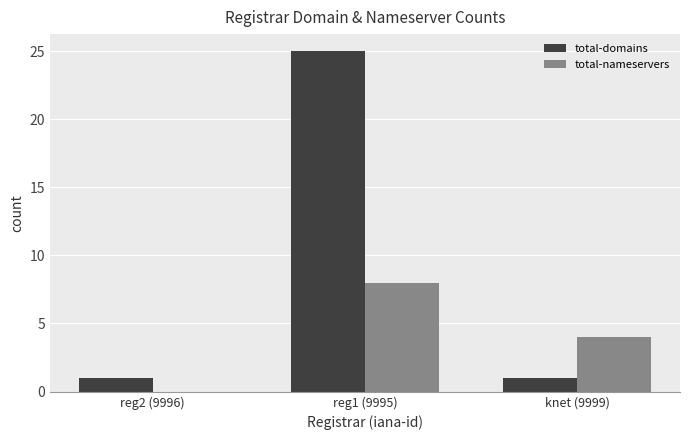

What is the sum of all total-nameservers values?

12